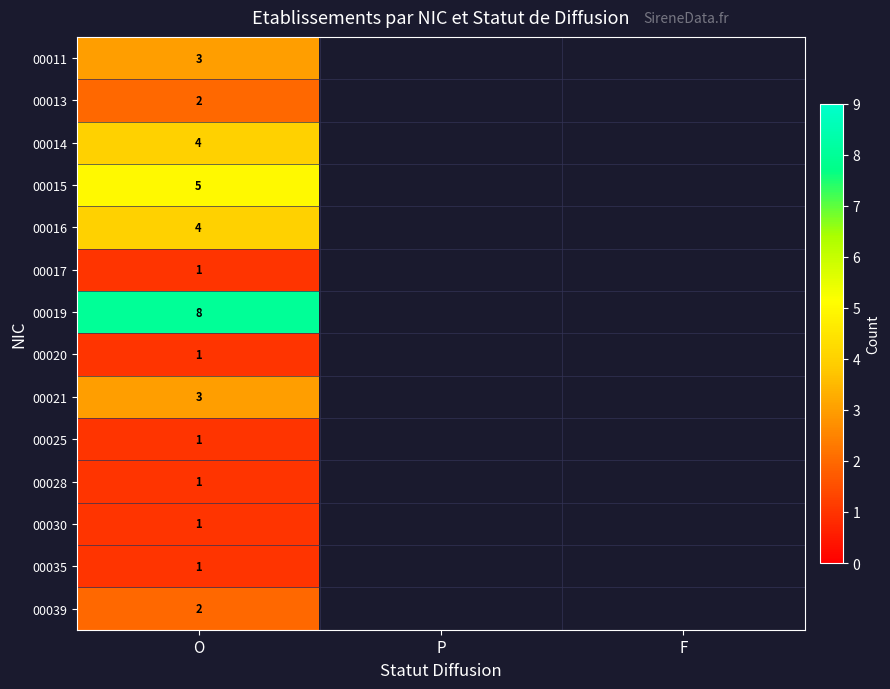

How many distinct data groups are displayed?

14